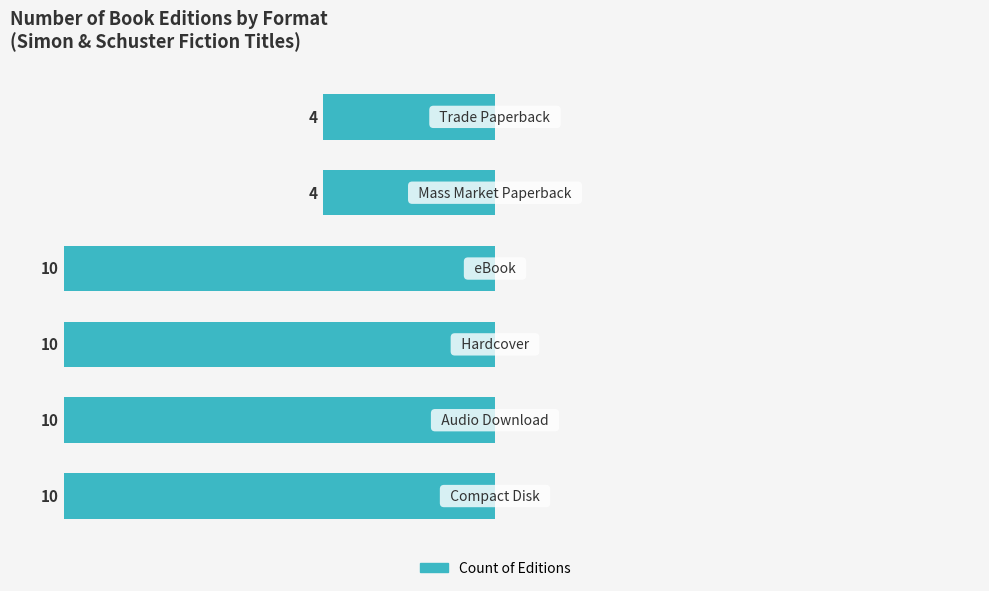

How many bars are there in total?

6